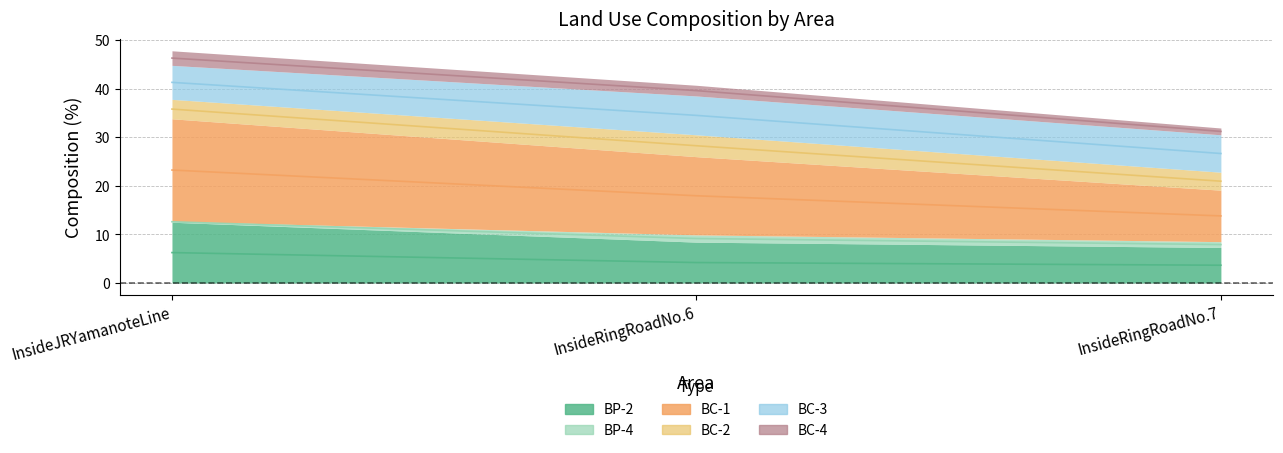

What is the value of the BP-2 point at the 1st from the left?

6.2